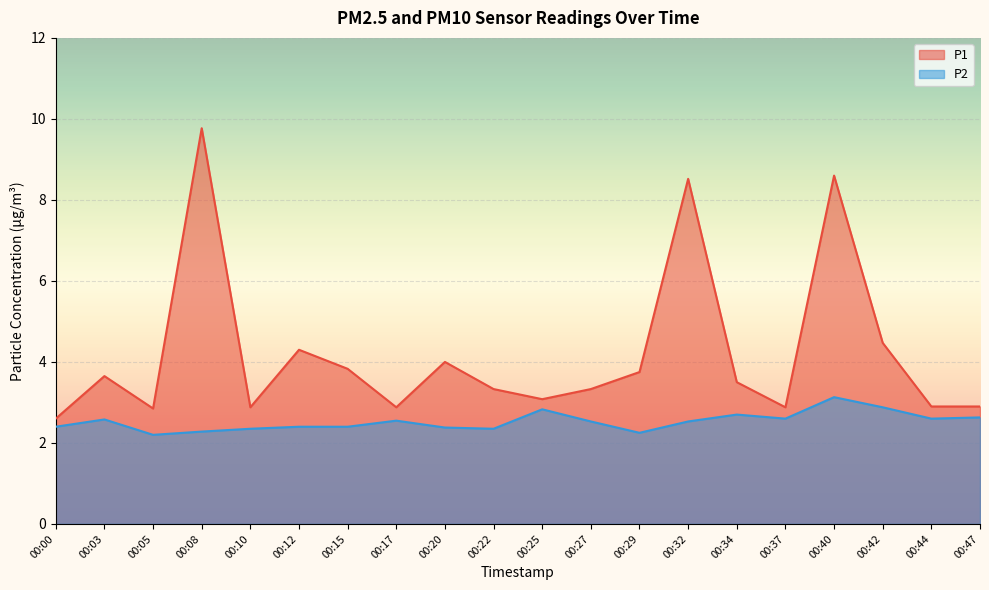

What is the difference between the second highest and minimum values in the P2 series?

0.7